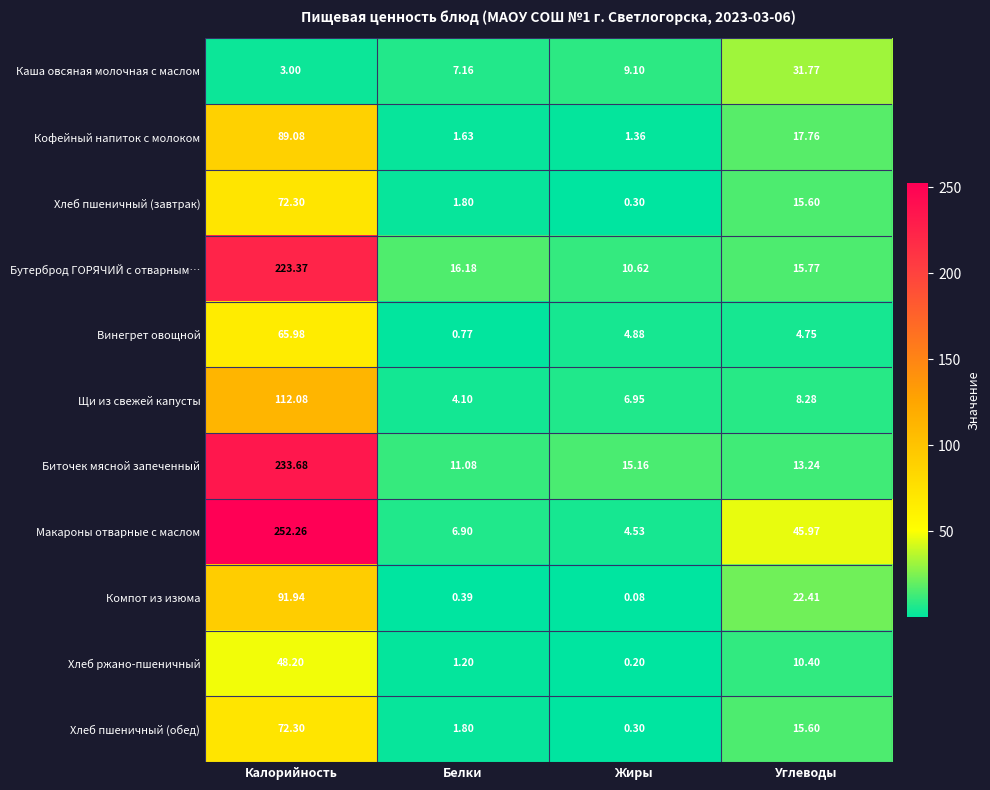

Count the number of data series in this chart.

11